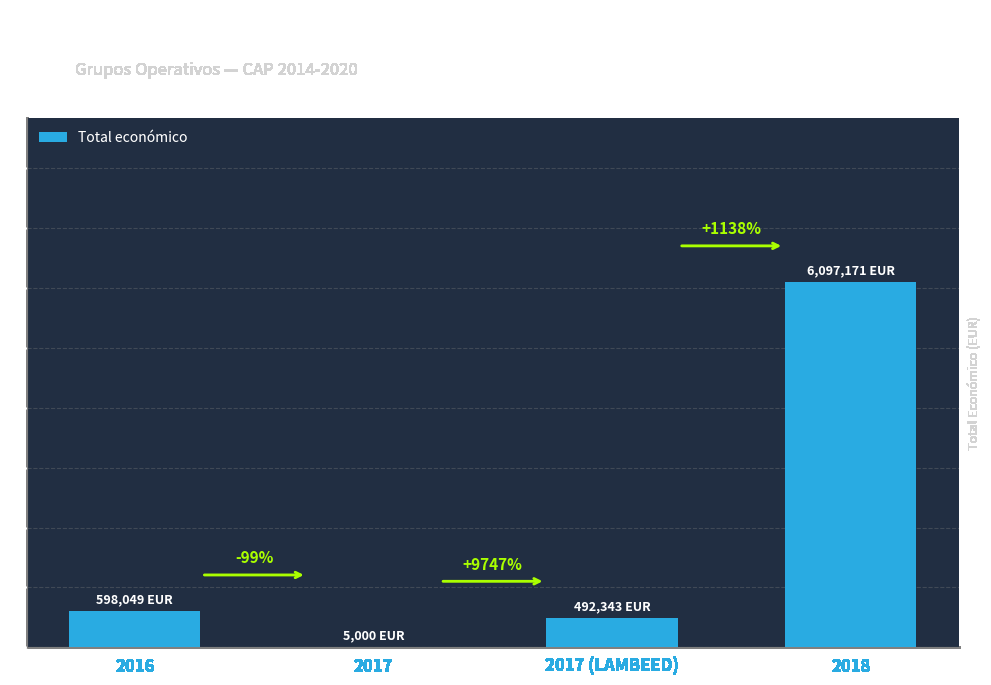

At which category does the chart reach its minimum across all series?

2017